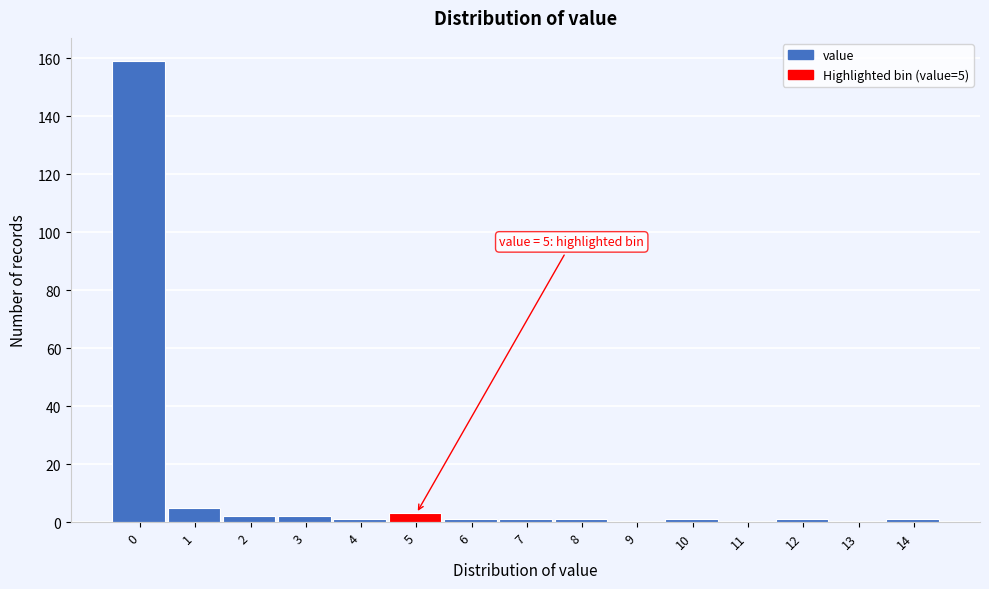

Reading right to left, extract all data points from this chart.

14=1	13=0	12=1	11=0	10=1	9=0	8=1	7=1	6=1	5=3	4=1	3=2	2=2	1=5	0=159